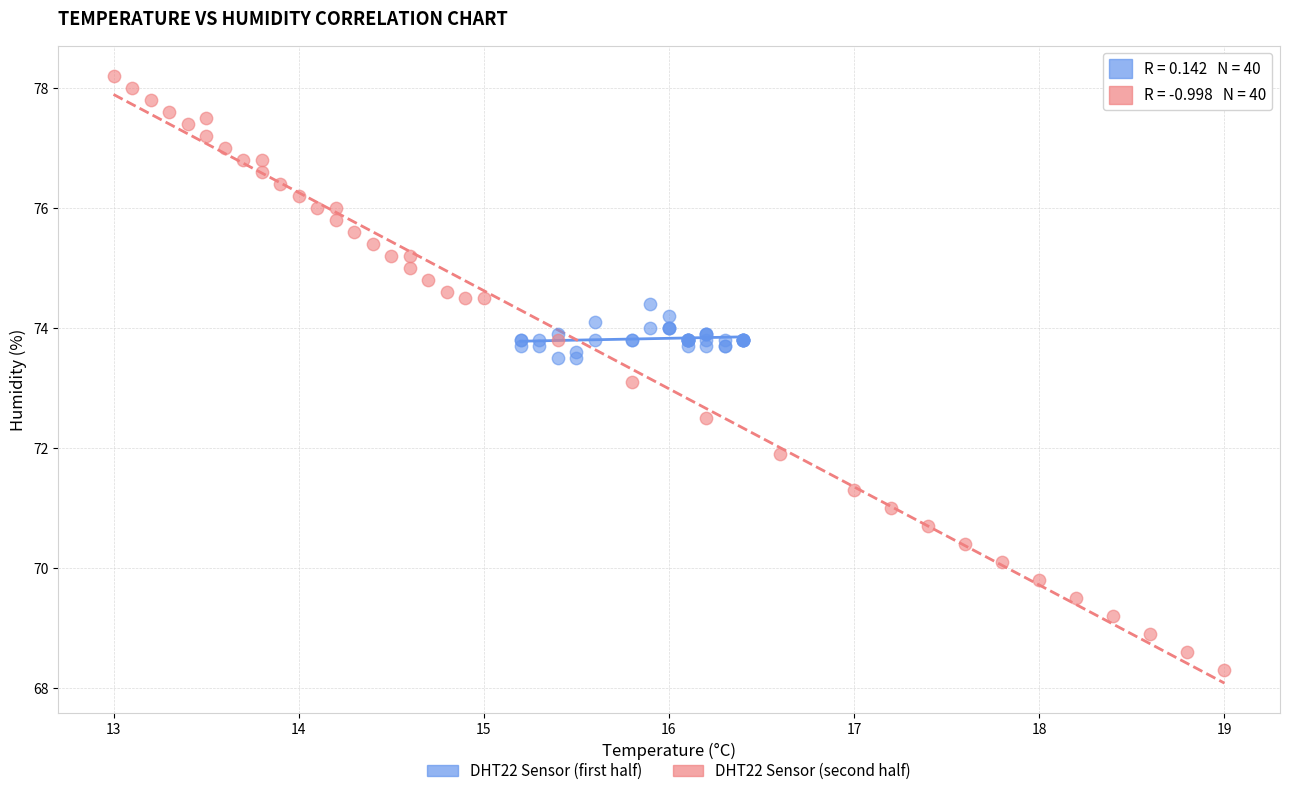

Which series reaches the minimum Y coordinate?

DHT22 Sensor (second half)